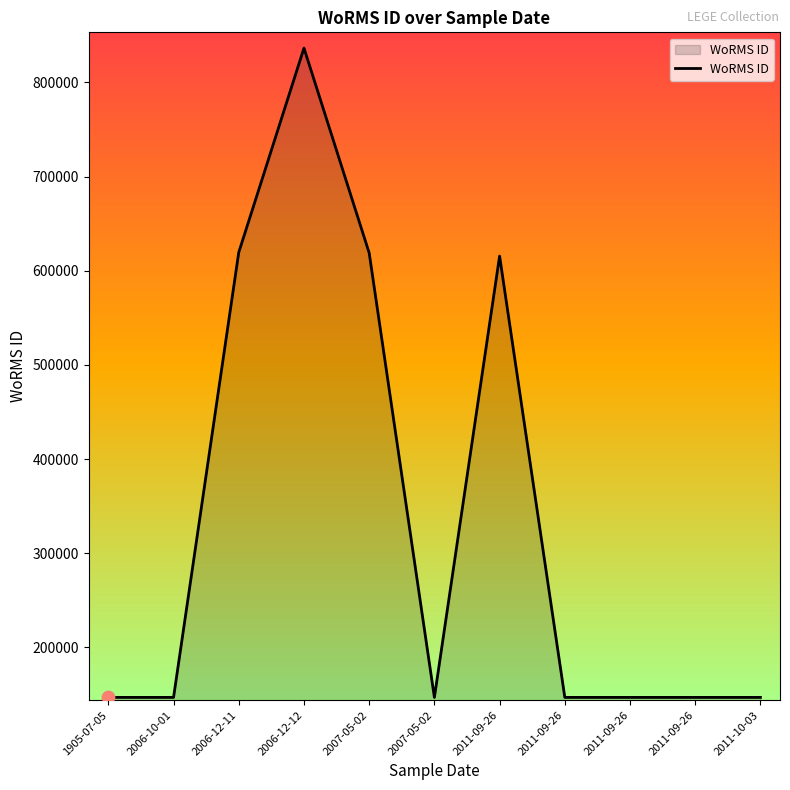

Between 2011-09-26 and 2007-05-02, which is larger?

2007-05-02